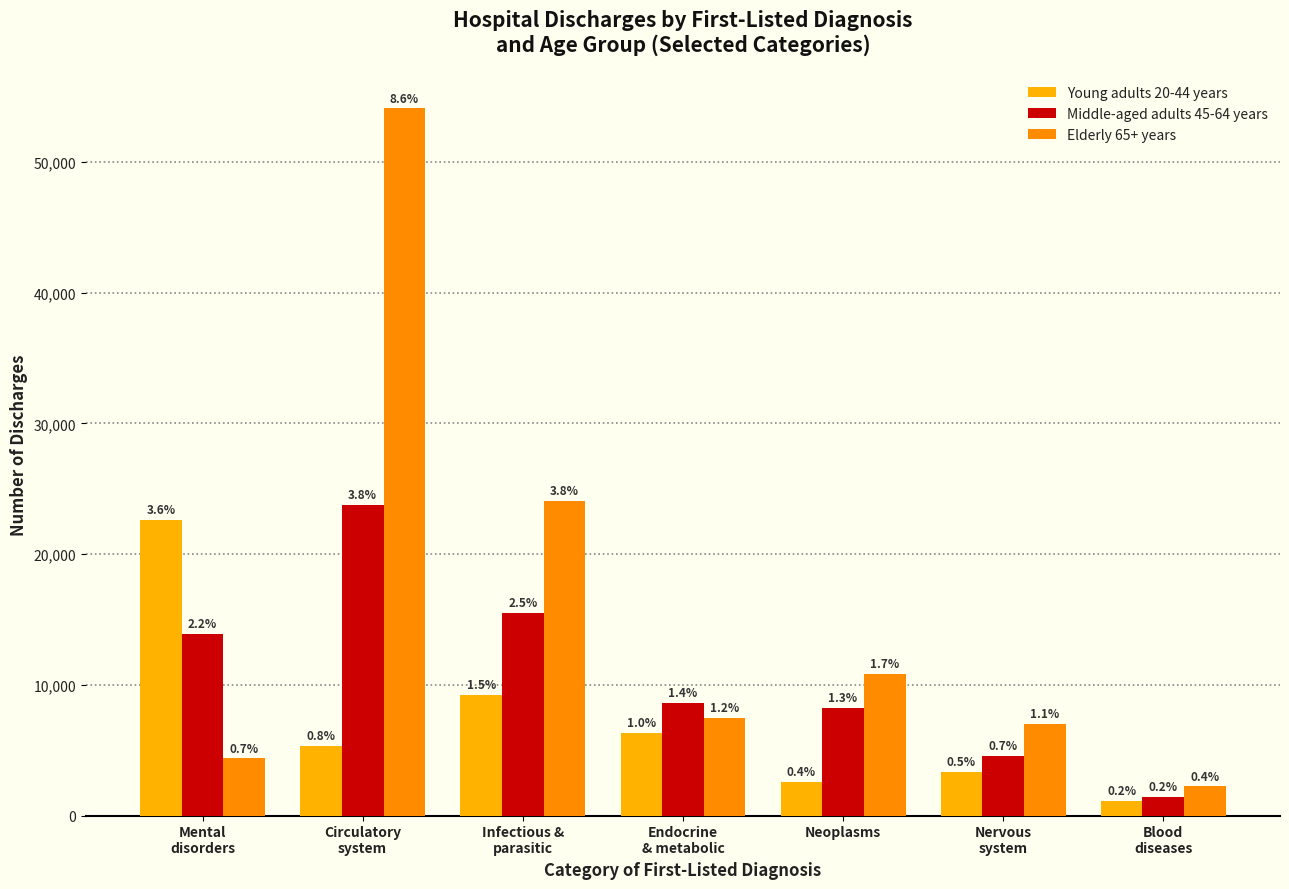

Does the chart contain any negative values?

No